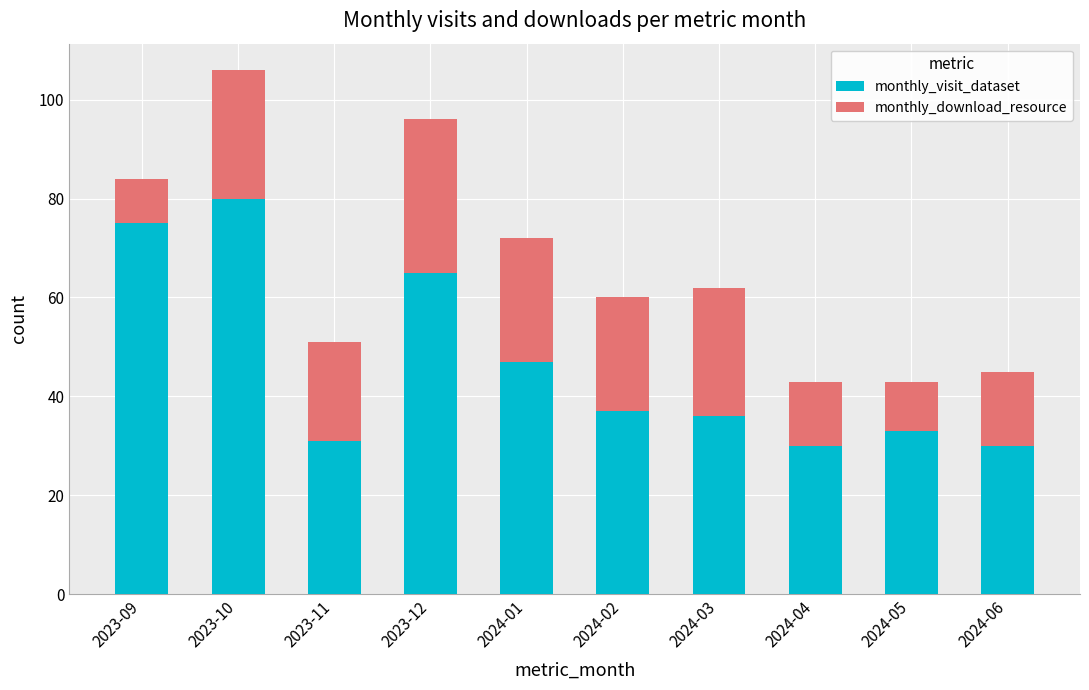

At which category is the sum across all series the highest?

2023-10